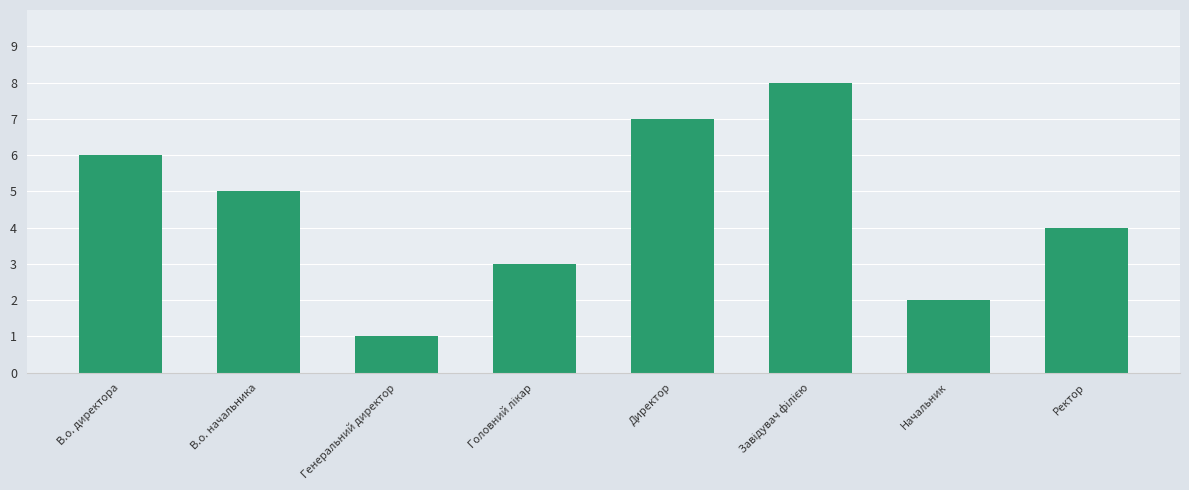

Which label corresponds to the smallest value in the chart?

Генеральний директор